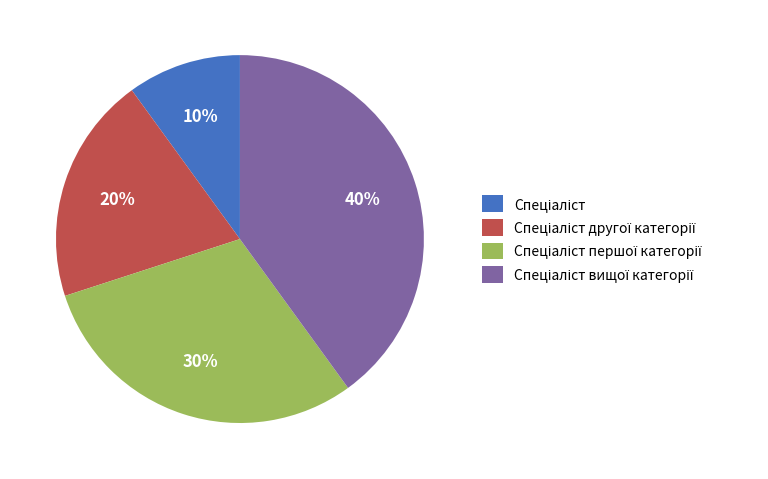

Is there any slice that represents more than half of the pie?

No